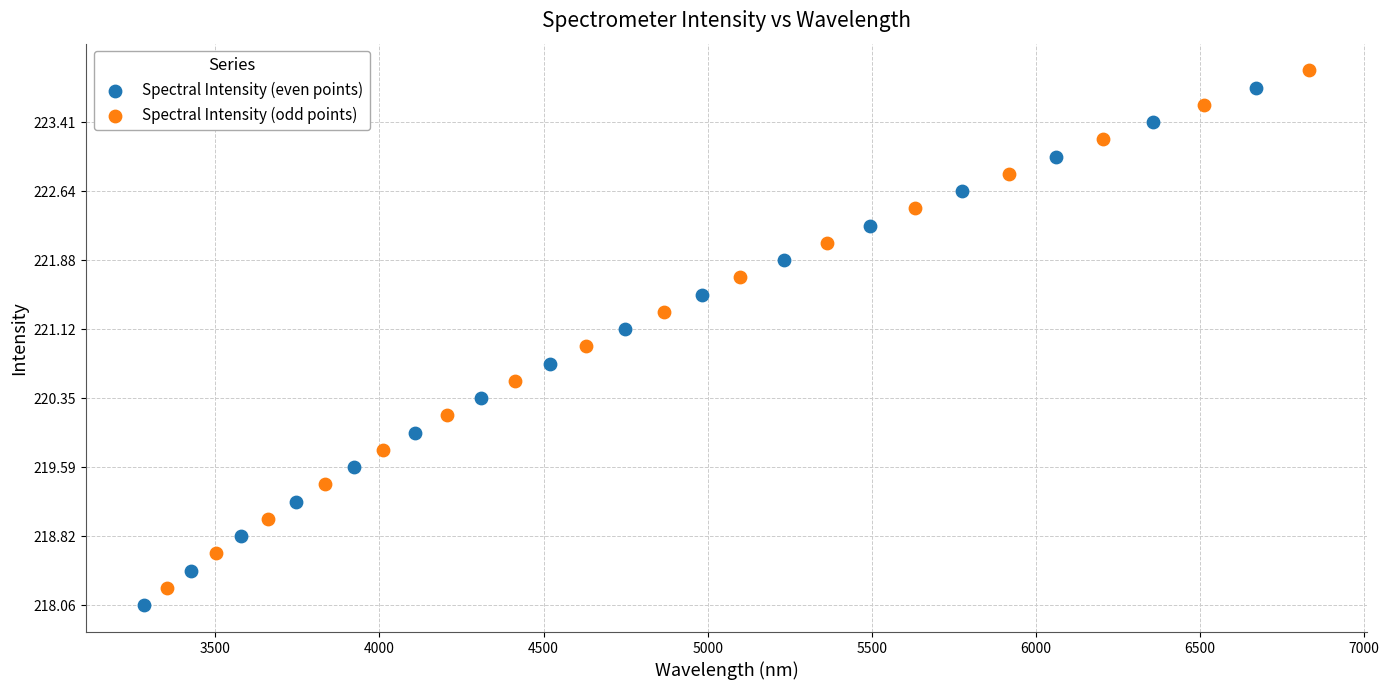

Which series reaches the maximum Y coordinate?

Spectral Intensity (odd points)